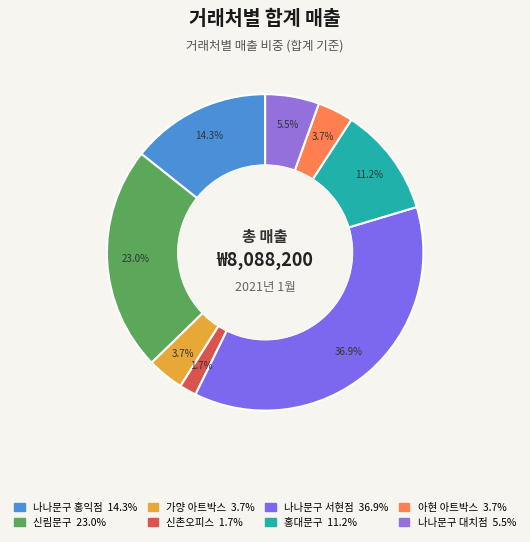

Rank the categories by value from highest to lowest.

나나문구 서현점, 신림문구, 나나문구 홍익점, 홍대문구, 나나문구 대치점, 가양 아트박스, 아현 아트박스, 신촌오피스